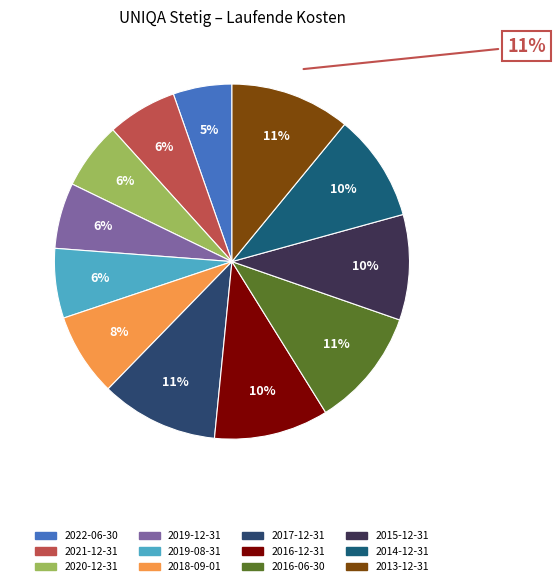

The 2020-12-31 slice represents 6% of the pie. True or false?

True